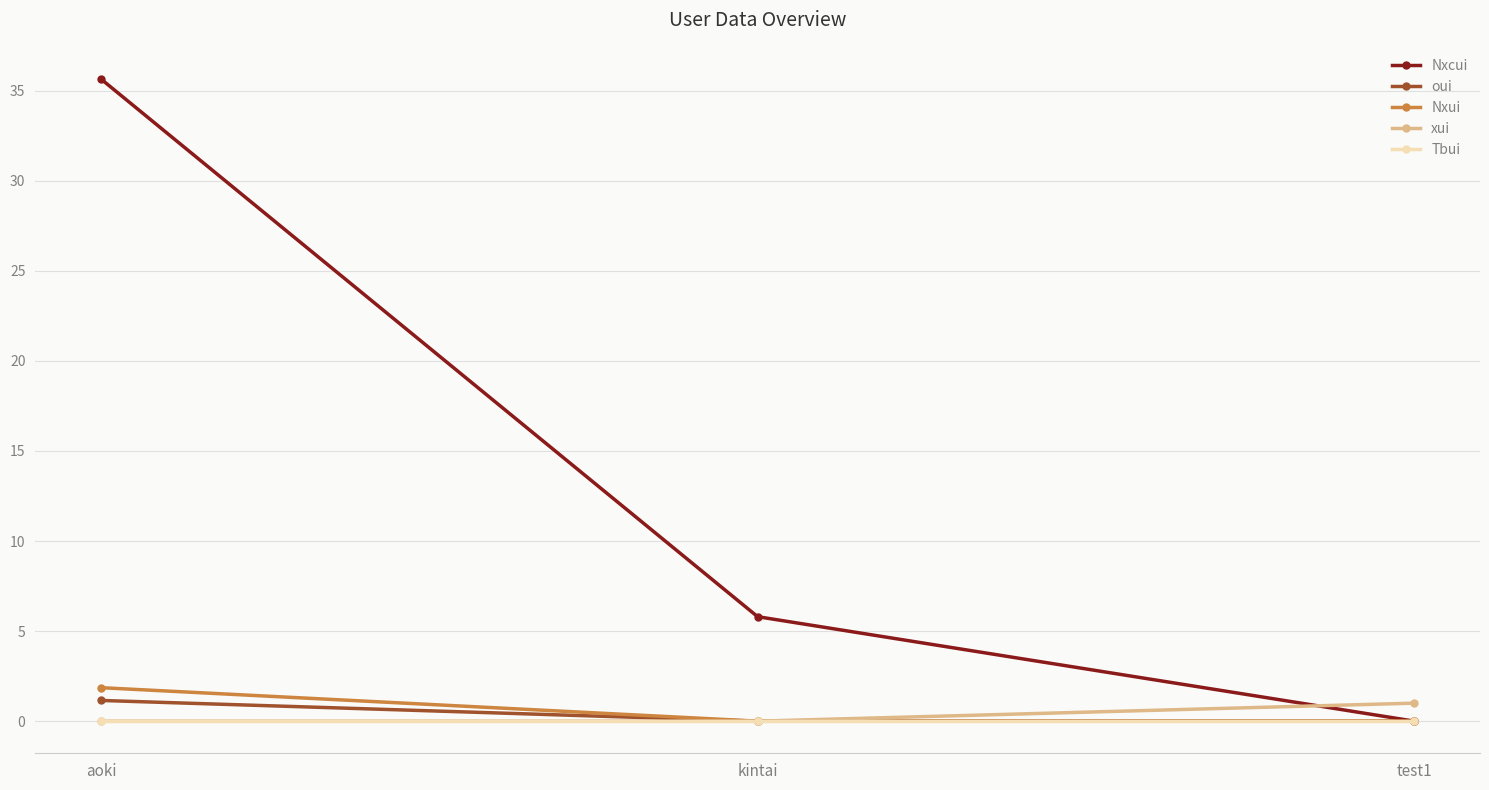

Which category has the highest value in the oui series?

aoki